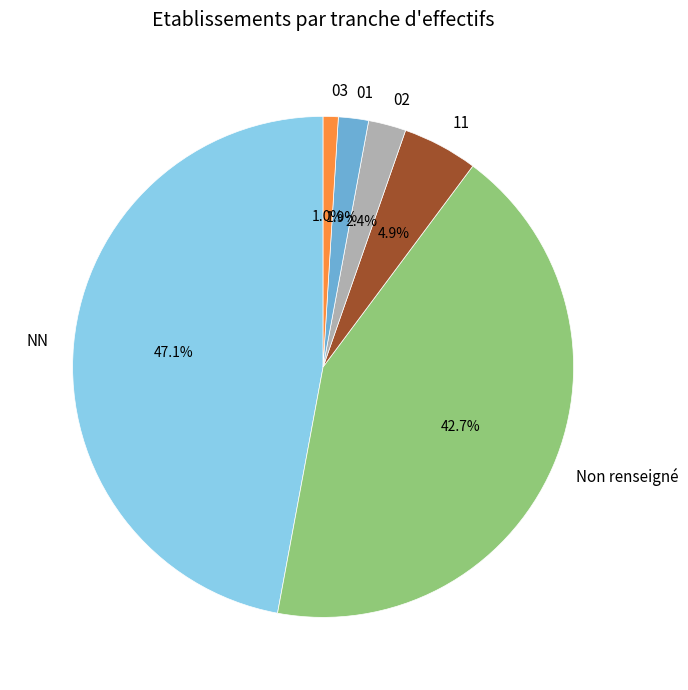

What is the largest slice in the pie chart?

NN